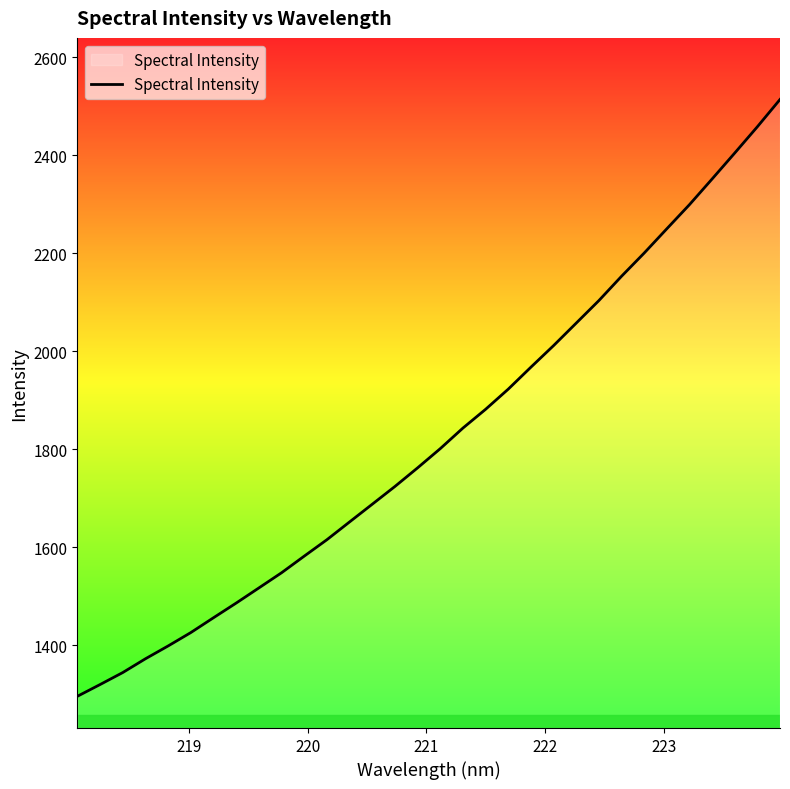

What is the minimum value shown in the chart?

1295.8